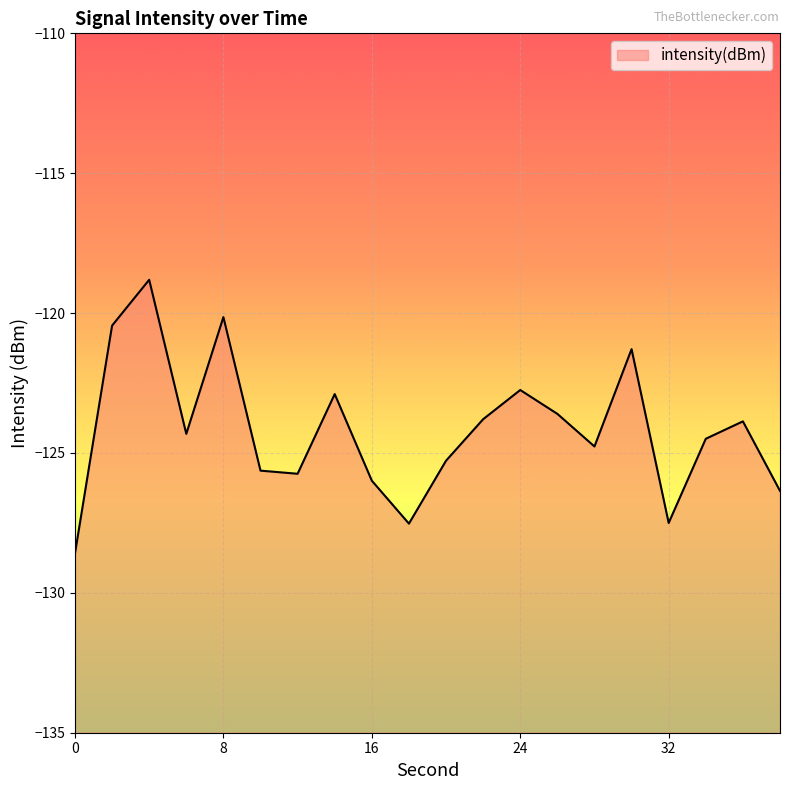

How many values are below -124?

11